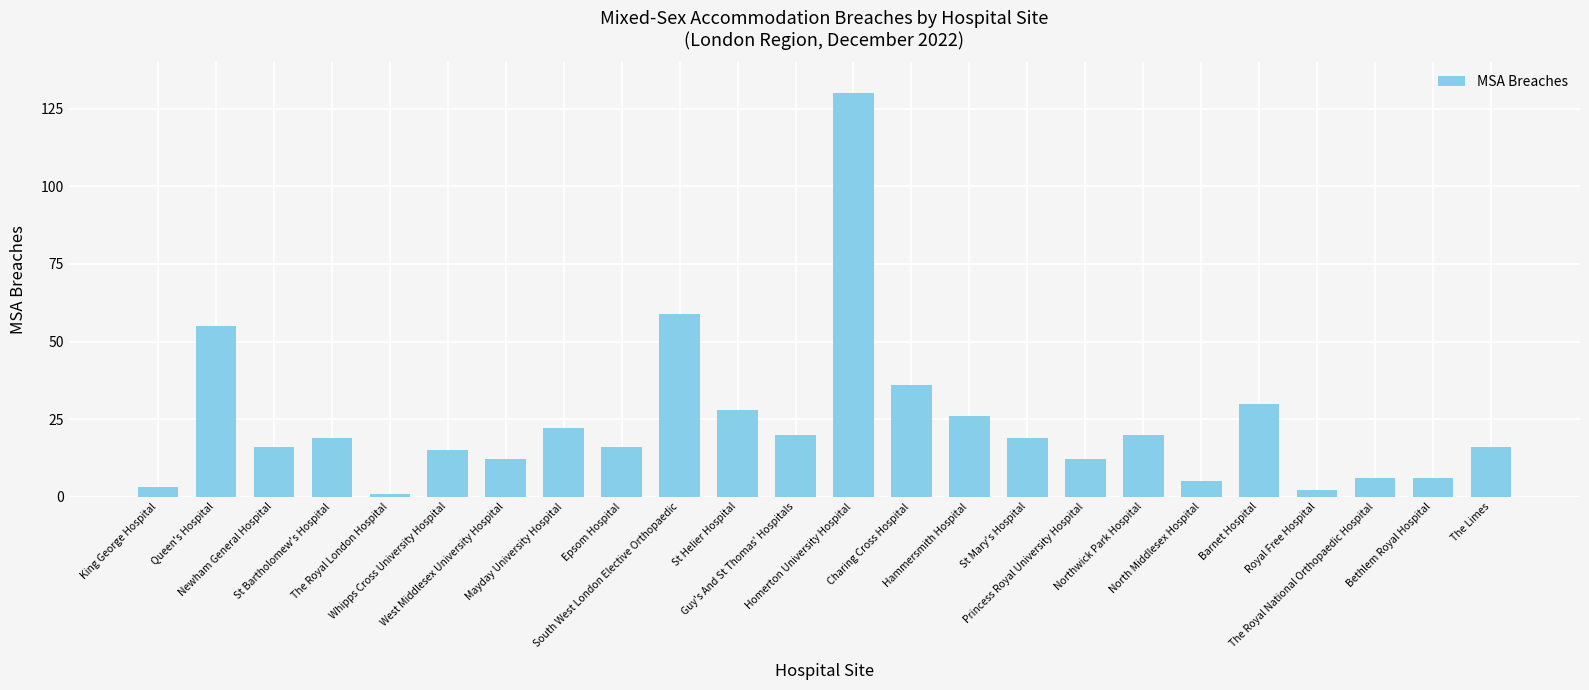

What position from the left is St Mary's Hospital?

16